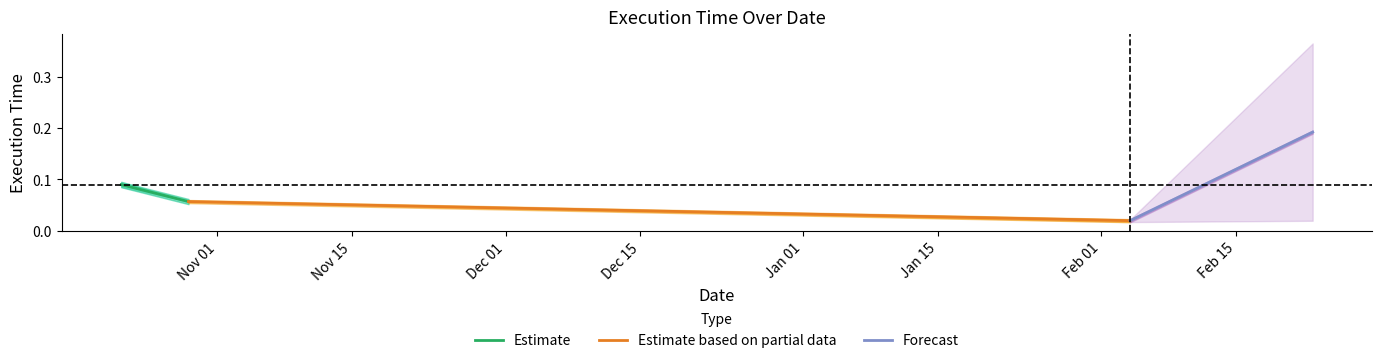

Which series has the largest total across all categories?

Forecast